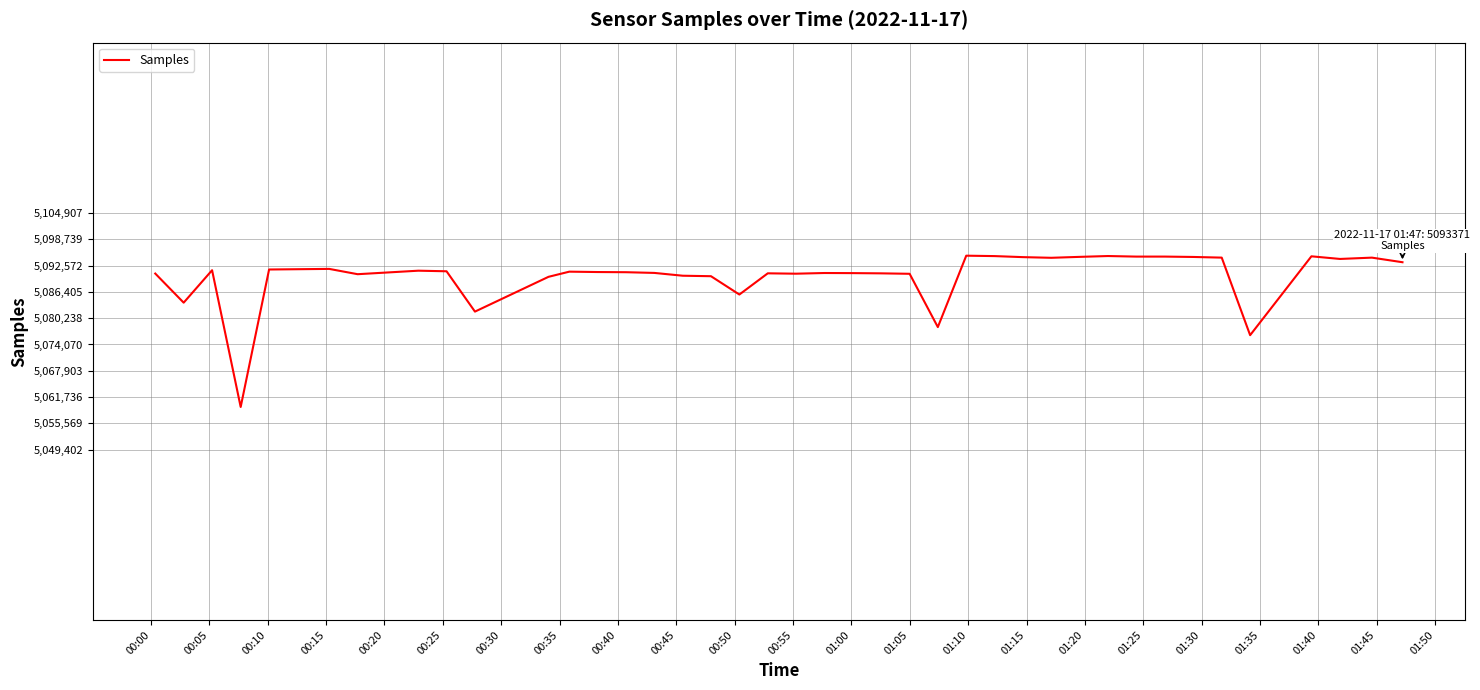

What is the difference between the maximum and minimum values?

35505